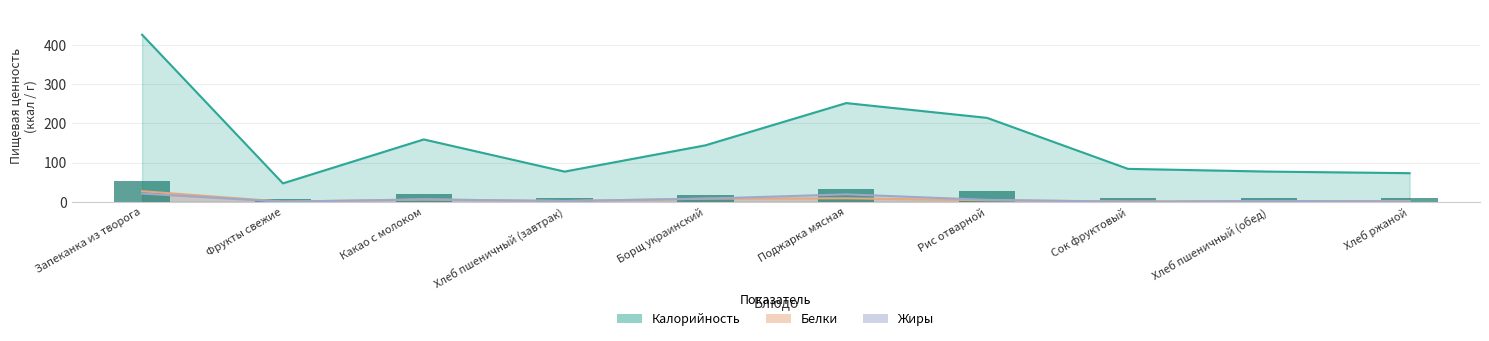

Which label corresponds to the smallest value in the chart?

Сок фруктовый